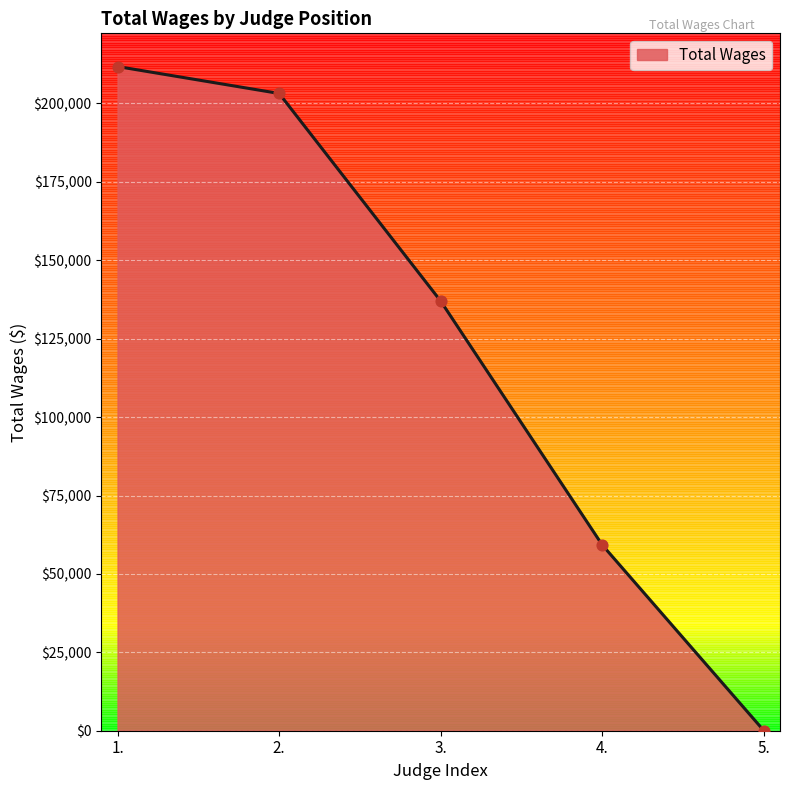

Which has a higher value, 1. or 5.?

1.